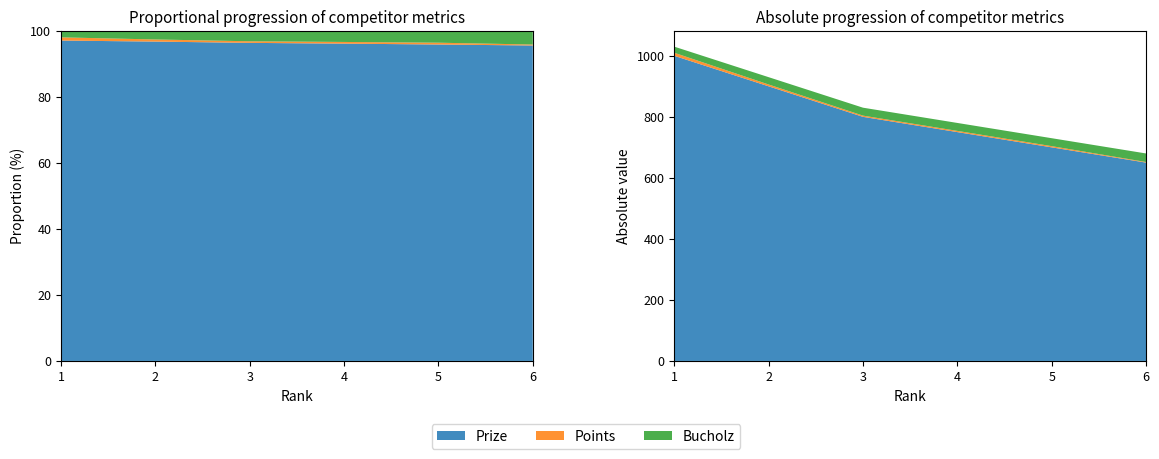

Reading left to right, what are all the values shown in this chart?

Prize: 1000	900	800	750	700	650
Points: 10	6	4	4	4	2
Bucholz: 20	24	26	26	26	28